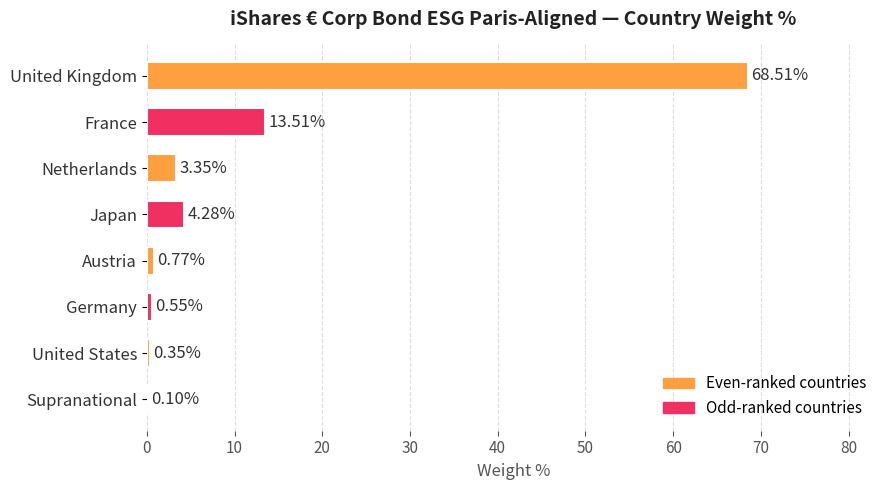

At which label is the value closest to 34?

France